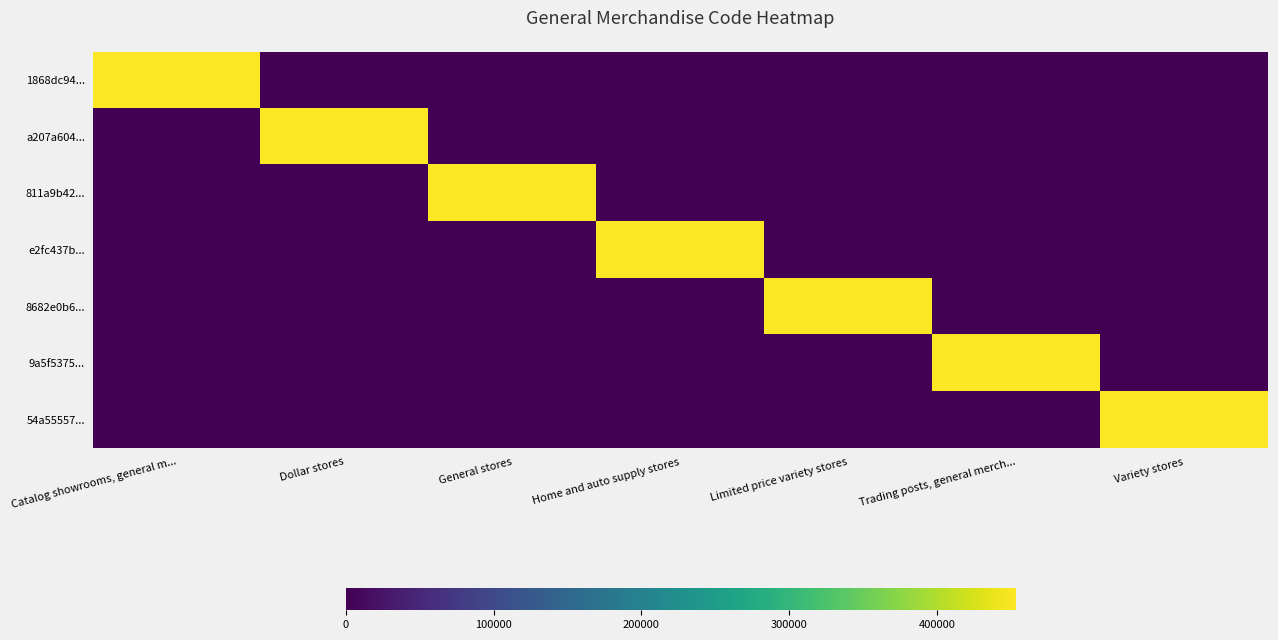

Count the number of categories in the chart.

7